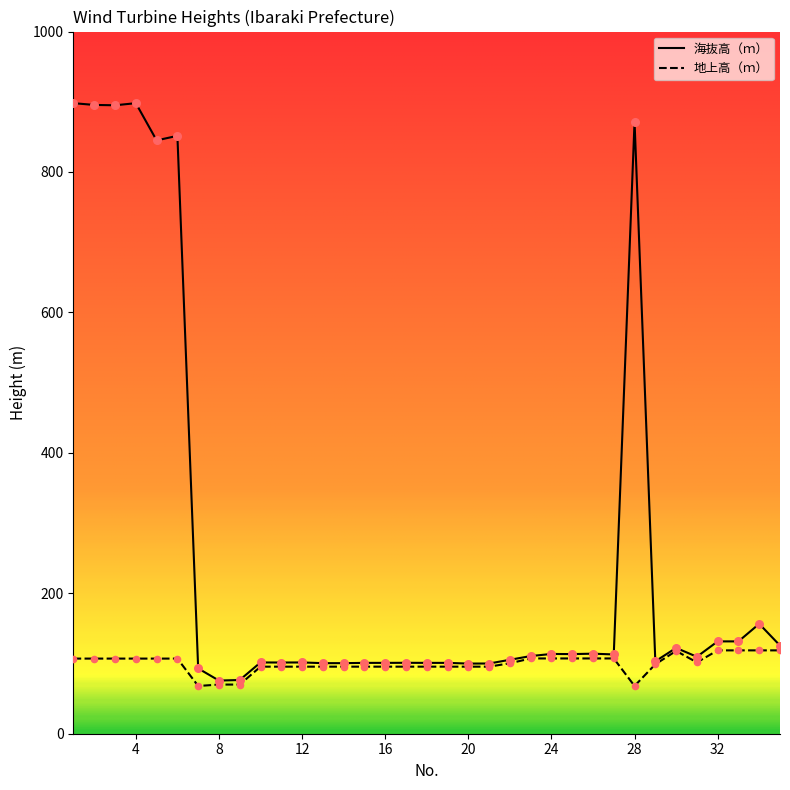

Which series reaches the maximum Y coordinate?

海抜高（ｍ）